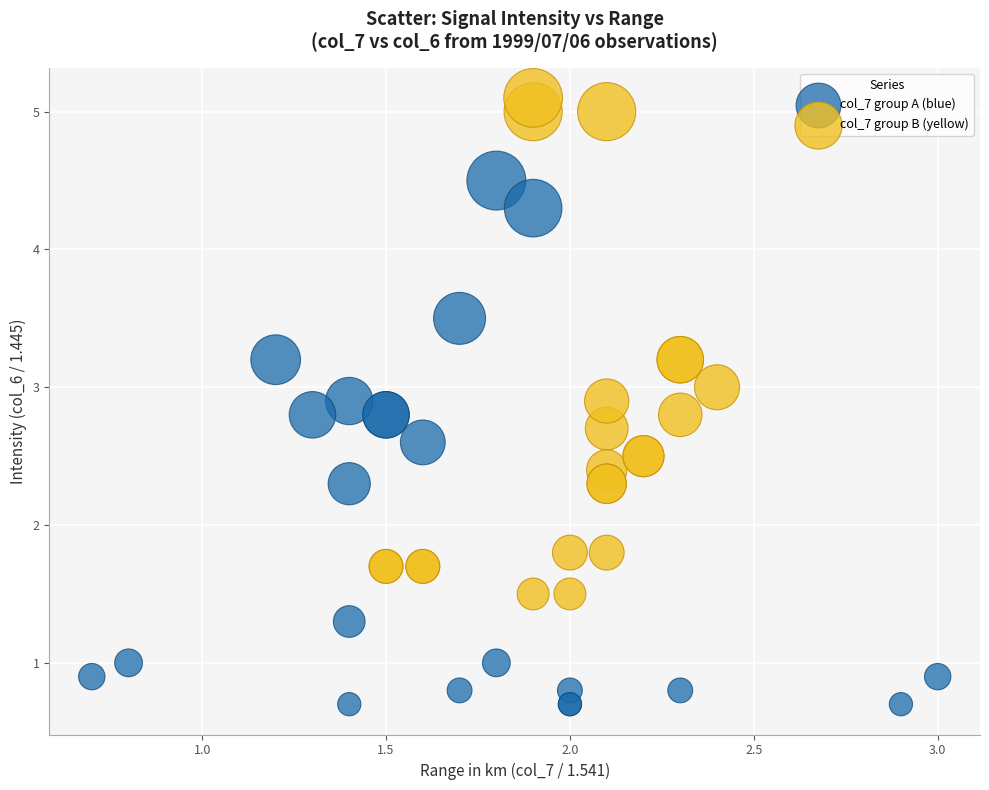

Which series has the largest Y range (max minus min)?

col_7 group A (blue)